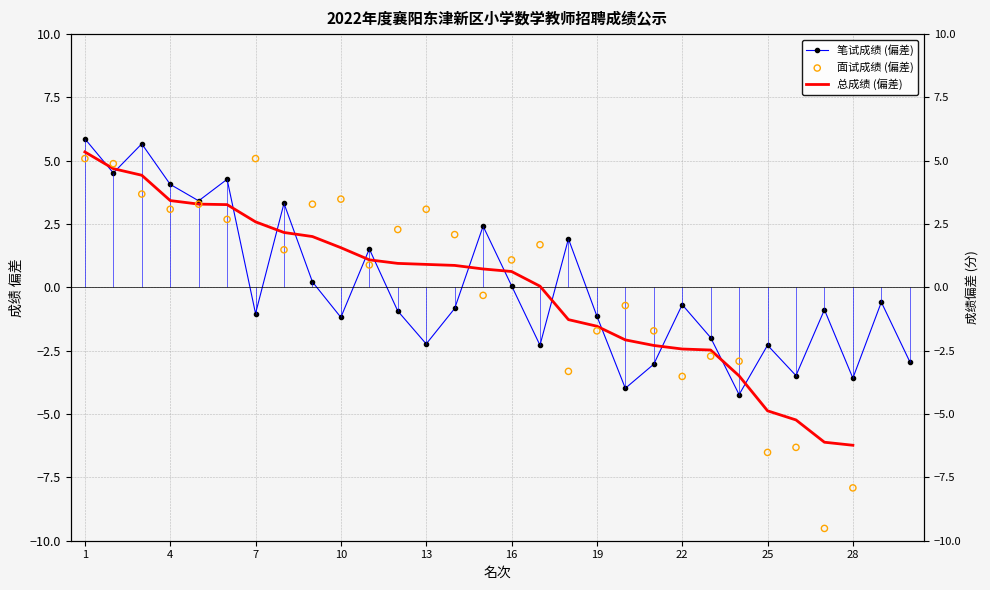

What are all the series names shown in the legend?

笔试成绩 (偏差), 总成绩 (偏差), 面试成绩 (偏差)